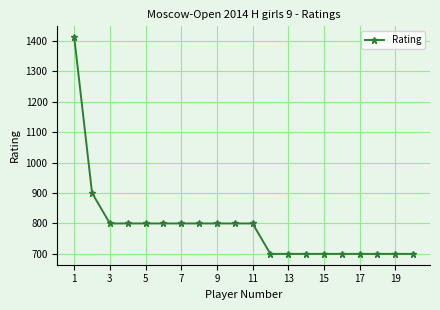

What is the maximum value shown in the chart?

1412